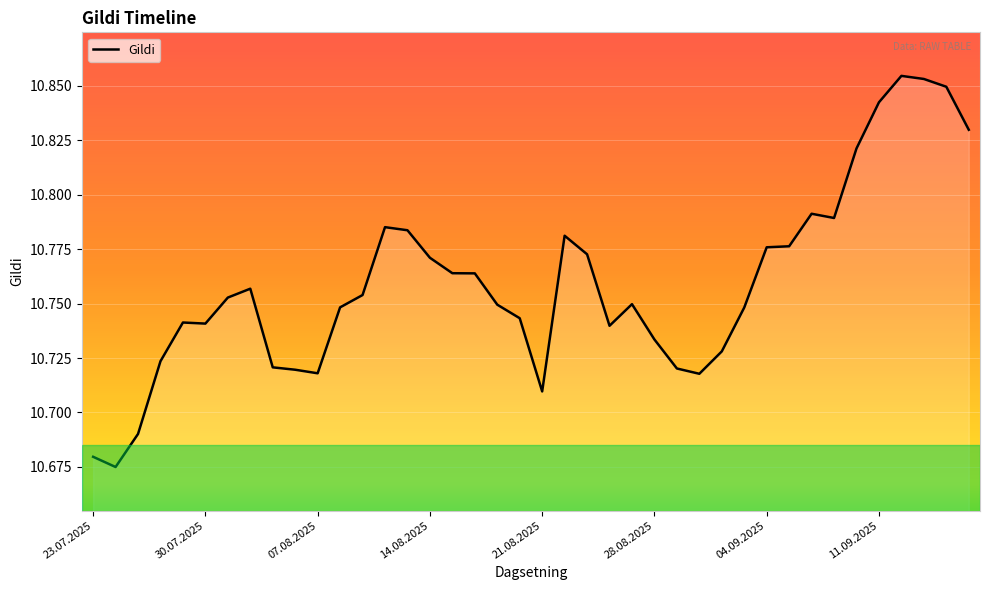

How many lines are shown in the chart?

1